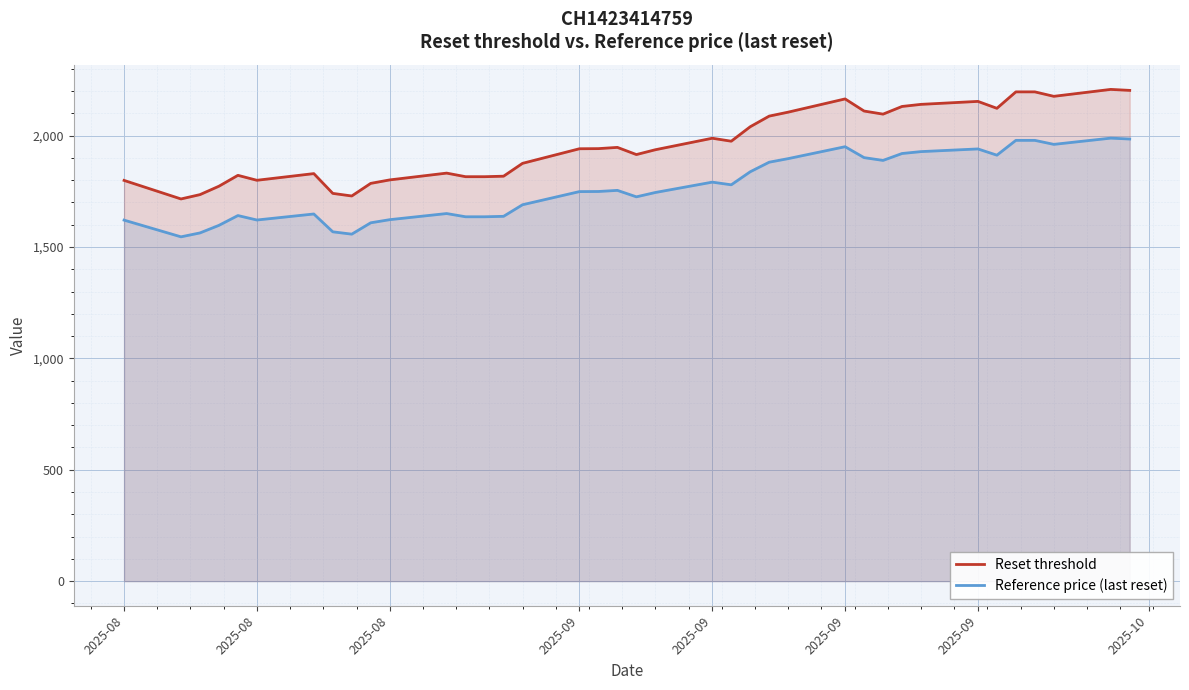

How many data points in Reference price (last reset) are less than 1749?

19